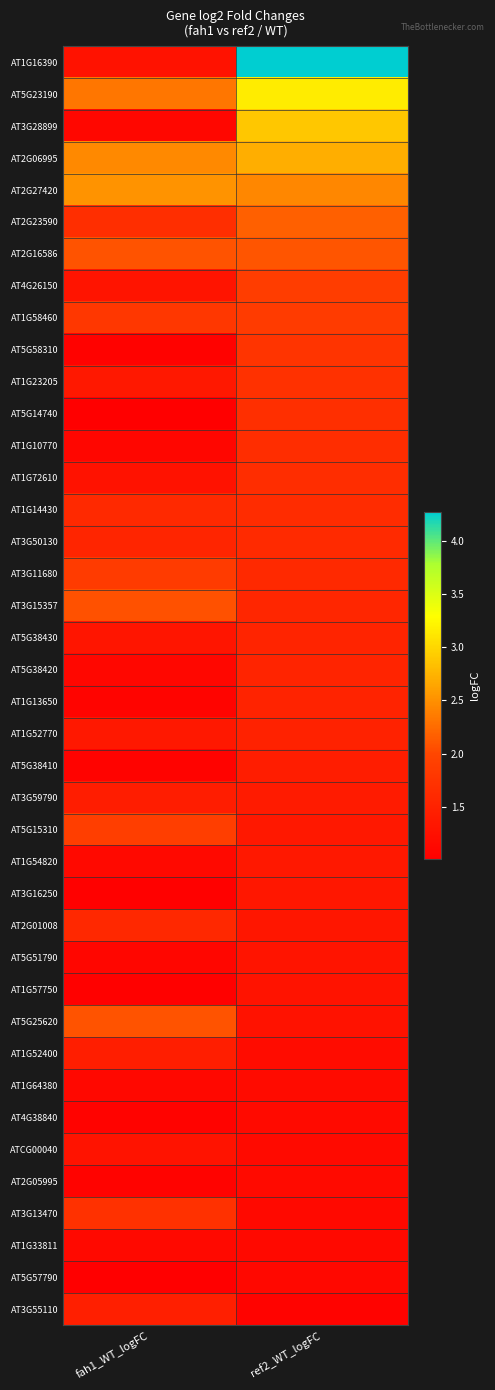

List the series in order of their peak value, lowest first.

AT5G57790, AT1G33811, AT2G05995, AT4G38840, AT1G64380, AT1G57750, ATCG00040, AT5G51790, AT3G16250, AT1G54820, AT3G59790, AT5G38410, AT1G52400, AT3G55110, AT1G52770, AT1G13650, AT5G38420, AT5G38430, AT2G01008, AT3G50130, AT1G14430, AT1G72610, AT1G10770, AT5G14740, AT3G13470, AT1G23205, AT5G58310, AT1G58460, AT3G11680, AT4G26150, AT5G15310, AT3G15357, AT5G25620, AT2G16586, AT2G23590, AT2G27420, AT2G06995, AT3G28899, AT5G23190, AT1G16390